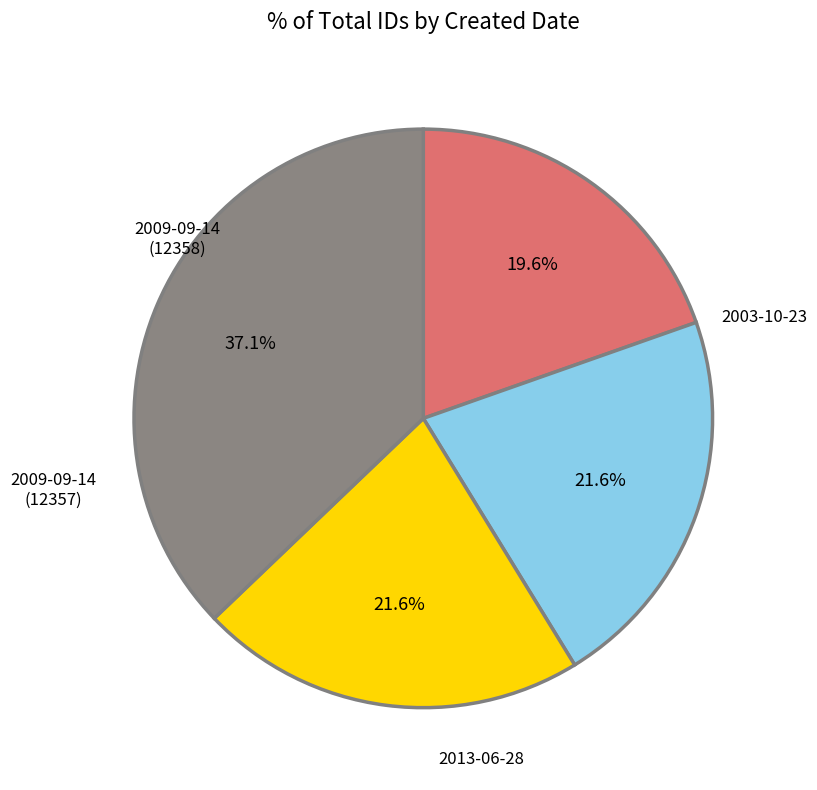

What is the change in value from 2009-09-14 (12357) to 2013-06-28?

+8875